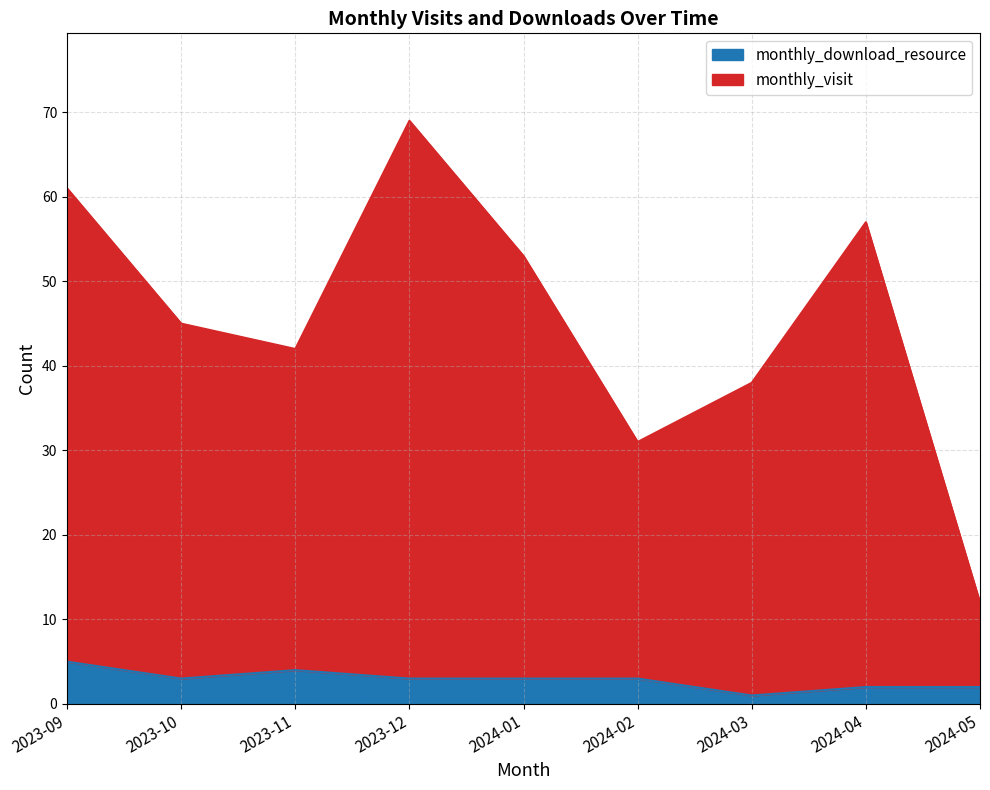

At which label is monthly_download_resource closest to 3?

2023-10